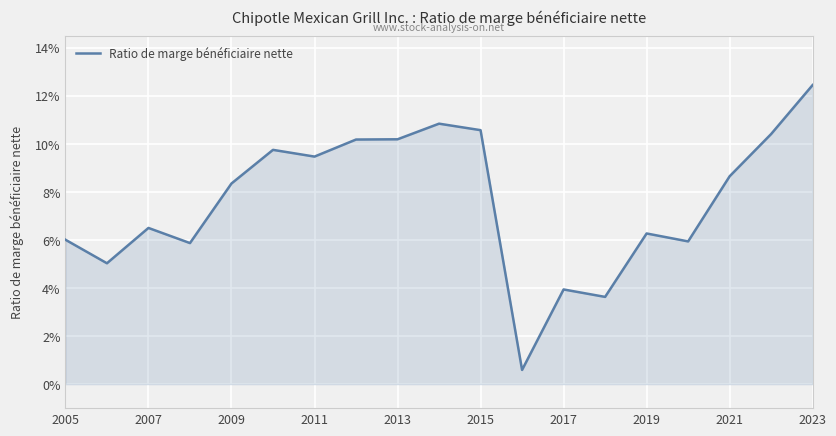

Does the chart have visible grid lines?

Yes